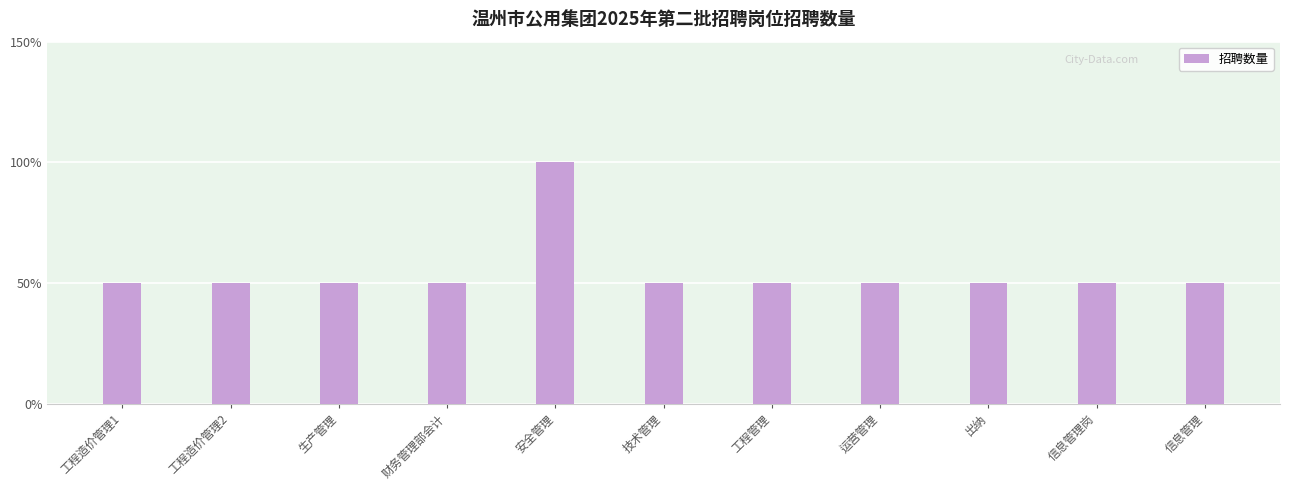

How many bars are there in total?

11